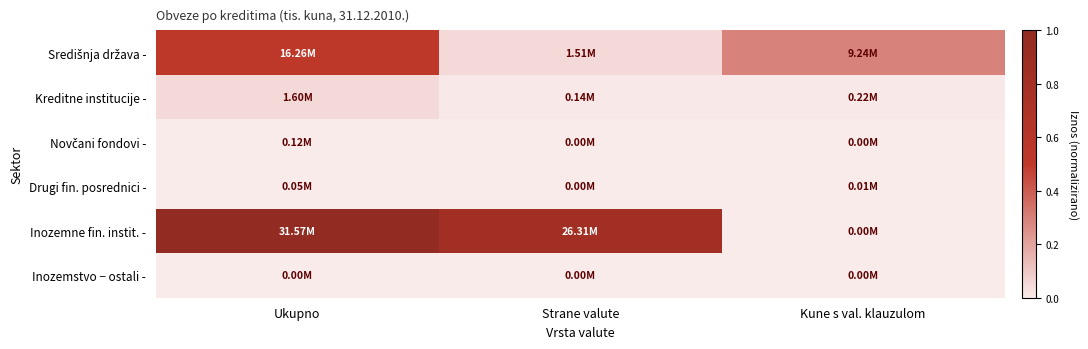

At which category is the sum across all series the highest?

Ukupno